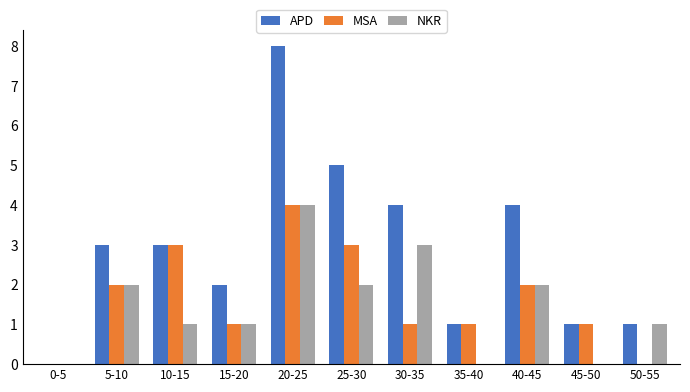

What is the sum of the APD values at 15-20 and 30-35?

6